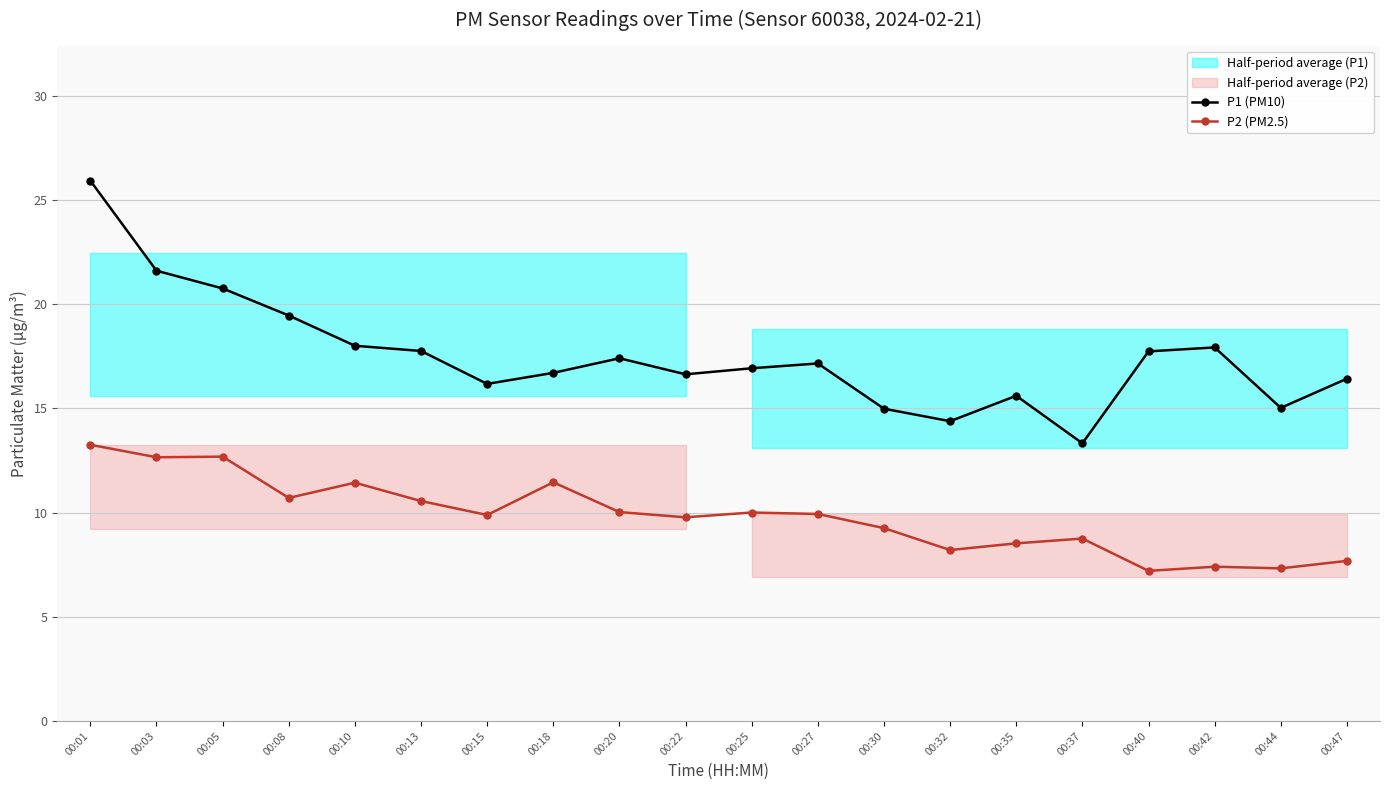

What value does the P1 (PM10) series have at 00:40?

17.7